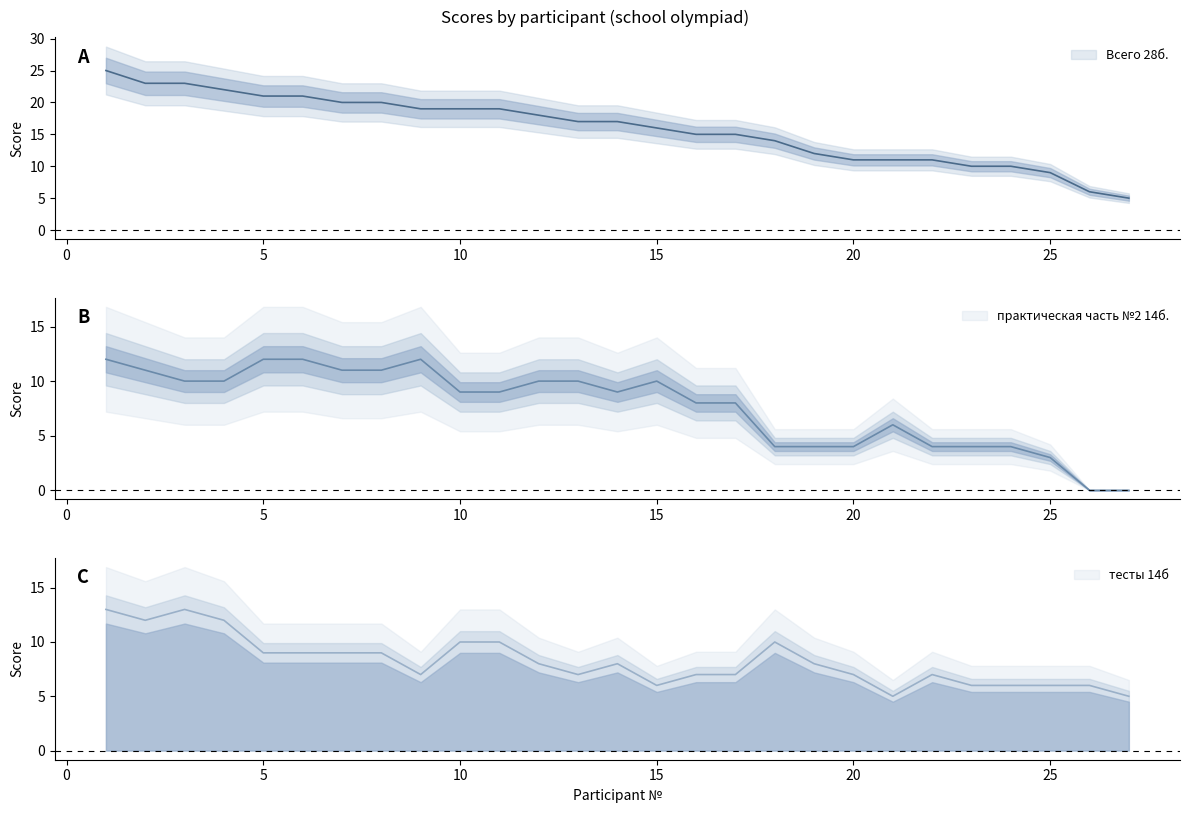

How many interior local peaks does the практическая часть №2 14б. series have?

3